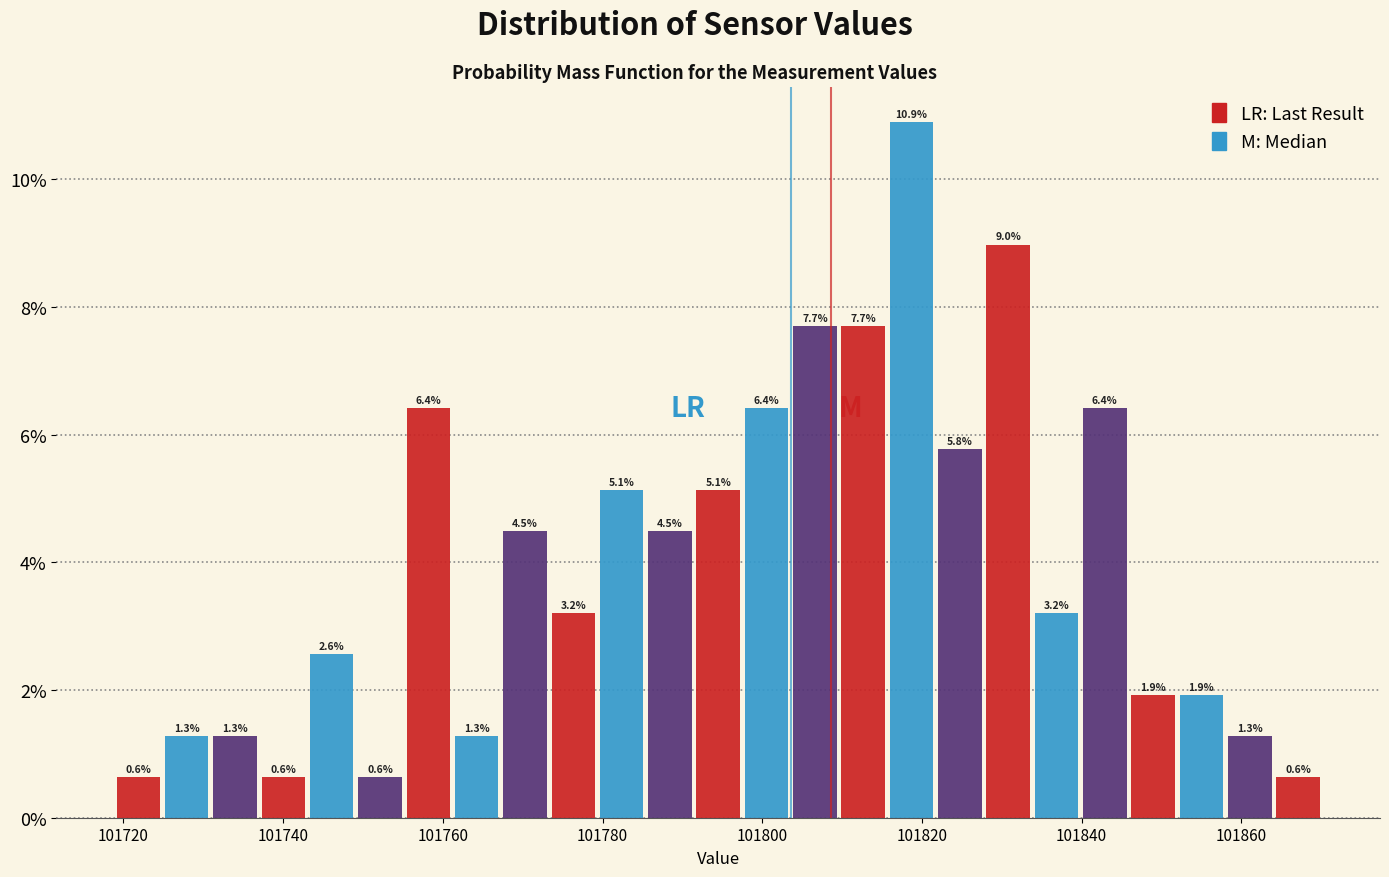

Around what value on the x-axis is the tallest bar? Give the approximate position of its centre, as read against the axis.

101818